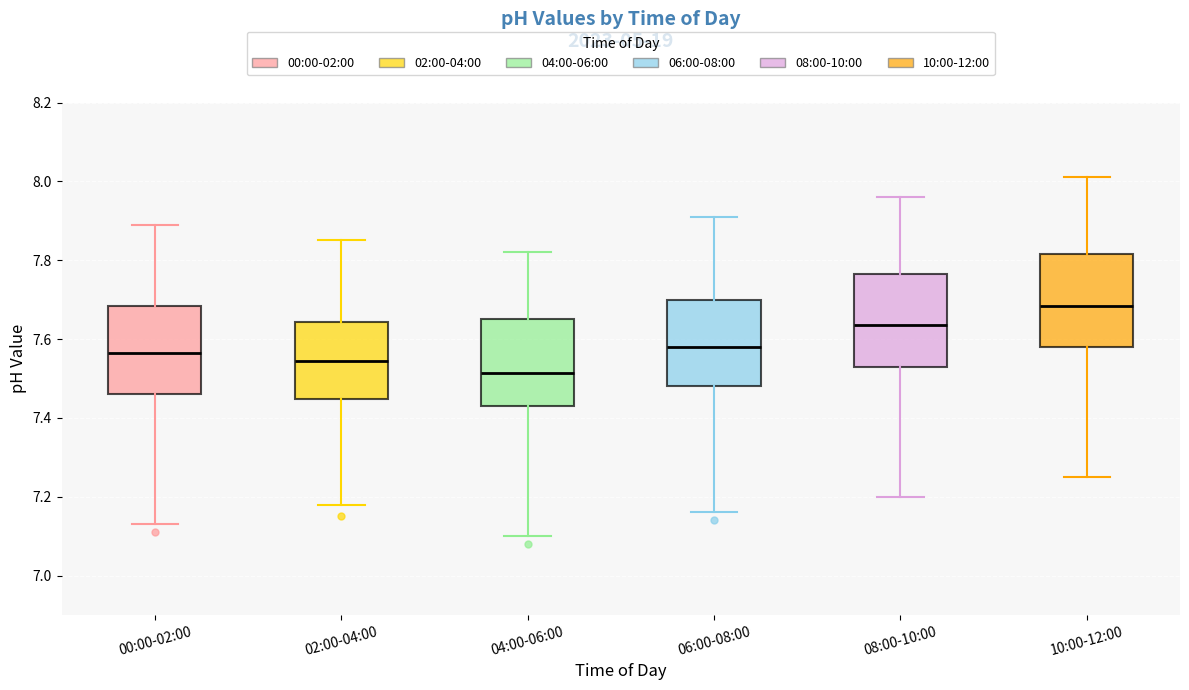

Reading left to right, transcribe this box plot: for each box, give where its median line is, the range the box spans, and where its two whiskers end, as read against the y-axis. The values are not printed on the chart, so give them approximately, as read against the axis.

00:00-02:00: median 7.56, box 7.46 to 7.68, whiskers 7.14 to 7.90
02:00-04:00: median 7.54, box 7.44 to 7.64, whiskers 7.18 to 7.86
04:00-06:00: median 7.52, box 7.44 to 7.66, whiskers 7.10 to 7.82
06:00-08:00: median 7.58, box 7.48 to 7.70, whiskers 7.16 to 7.92
08:00-10:00: median 7.64, box 7.54 to 7.76, whiskers 7.20 to 7.96
10:00-12:00: median 7.68, box 7.58 to 7.82, whiskers 7.26 to 8.02